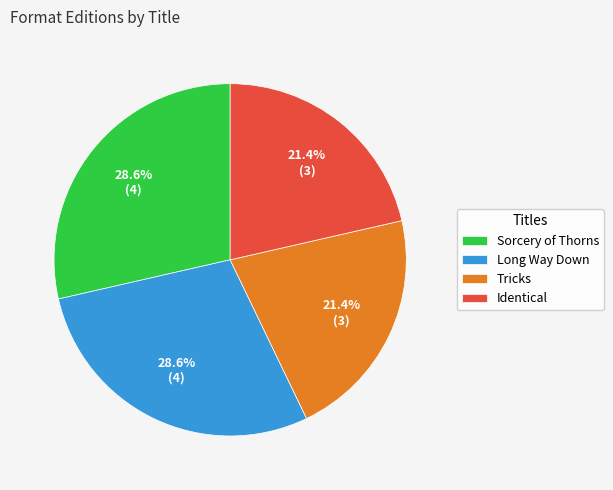

To the nearest percent, what is the average slice percentage?

25%